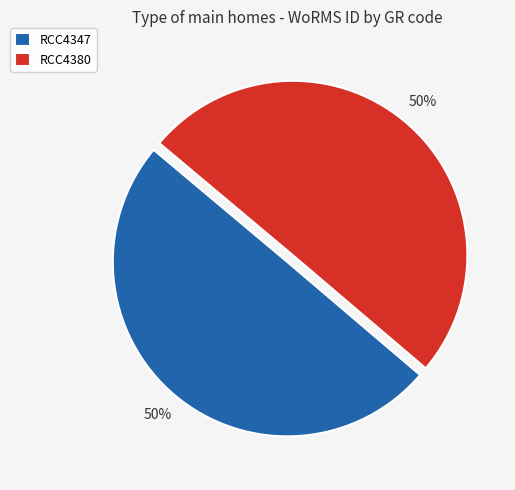

What percentage is the RCC4380 slice, to the nearest percent?

50%